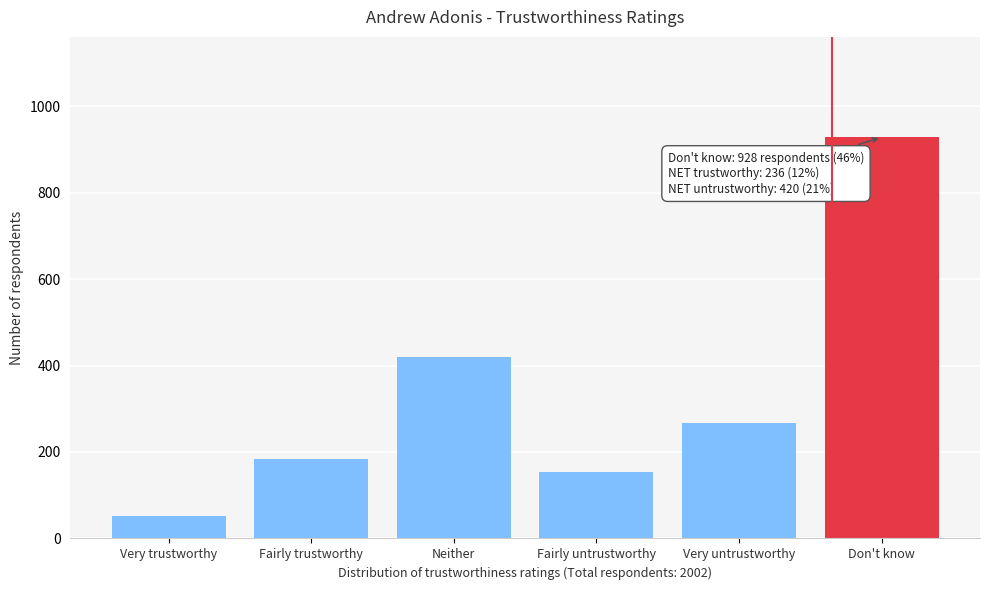

Reading right to left, list all the values displayed in this chart.

Don't know=928	Very untrustworthy=266	Fairly untrustworthy=154	Neither=419	Fairly trustworthy=184	Very trustworthy=52